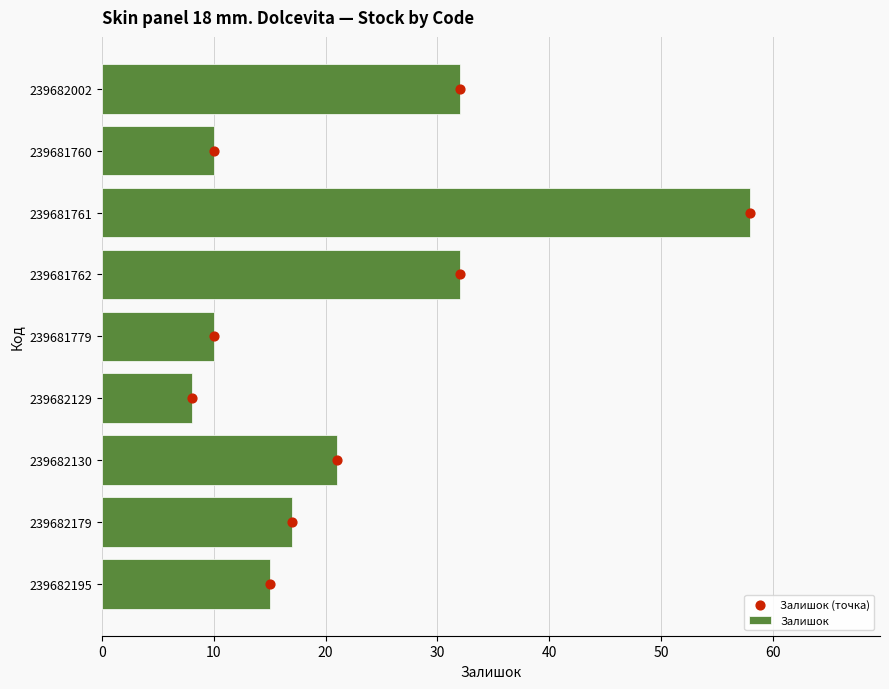

Which series contains the highest Y value?

Залишок